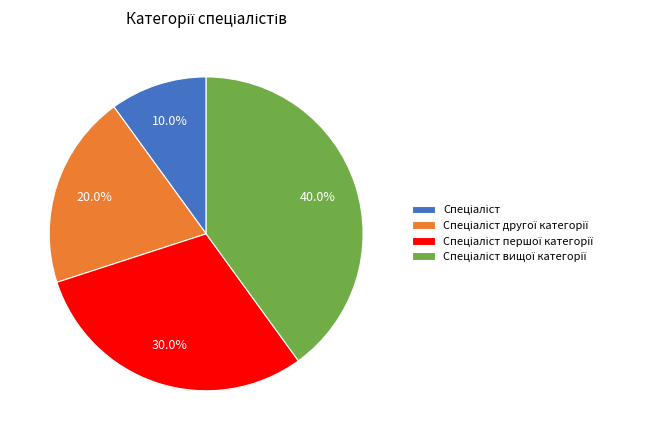

Is there any slice that represents more than half of the pie?

No